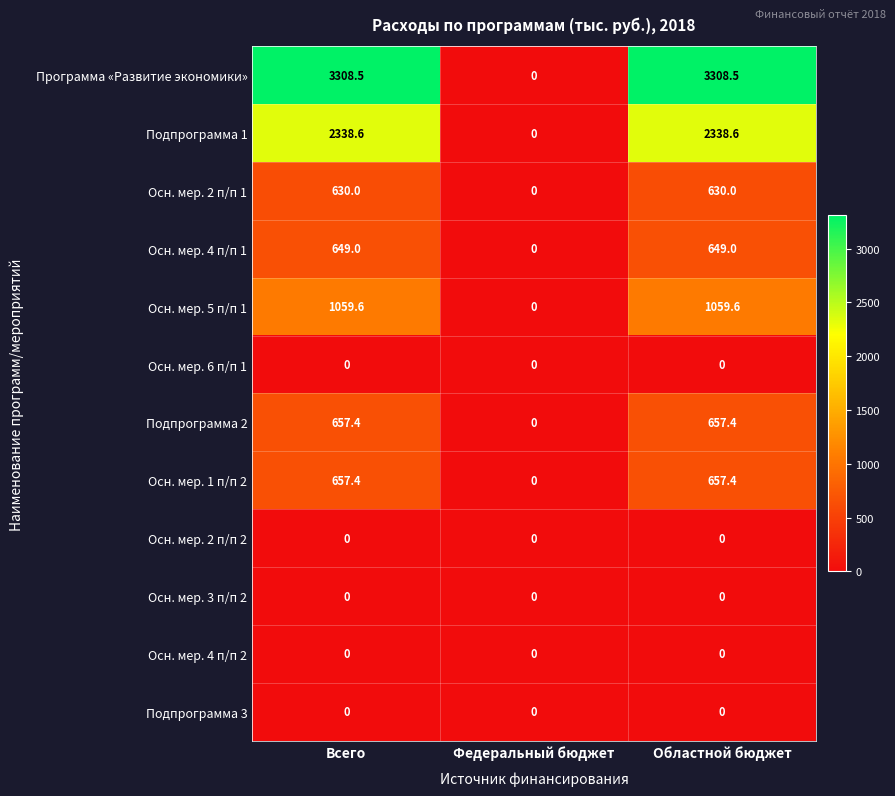

Read the Осн. мер. 2 п/п 1 value at Областной бюджет.

630.0